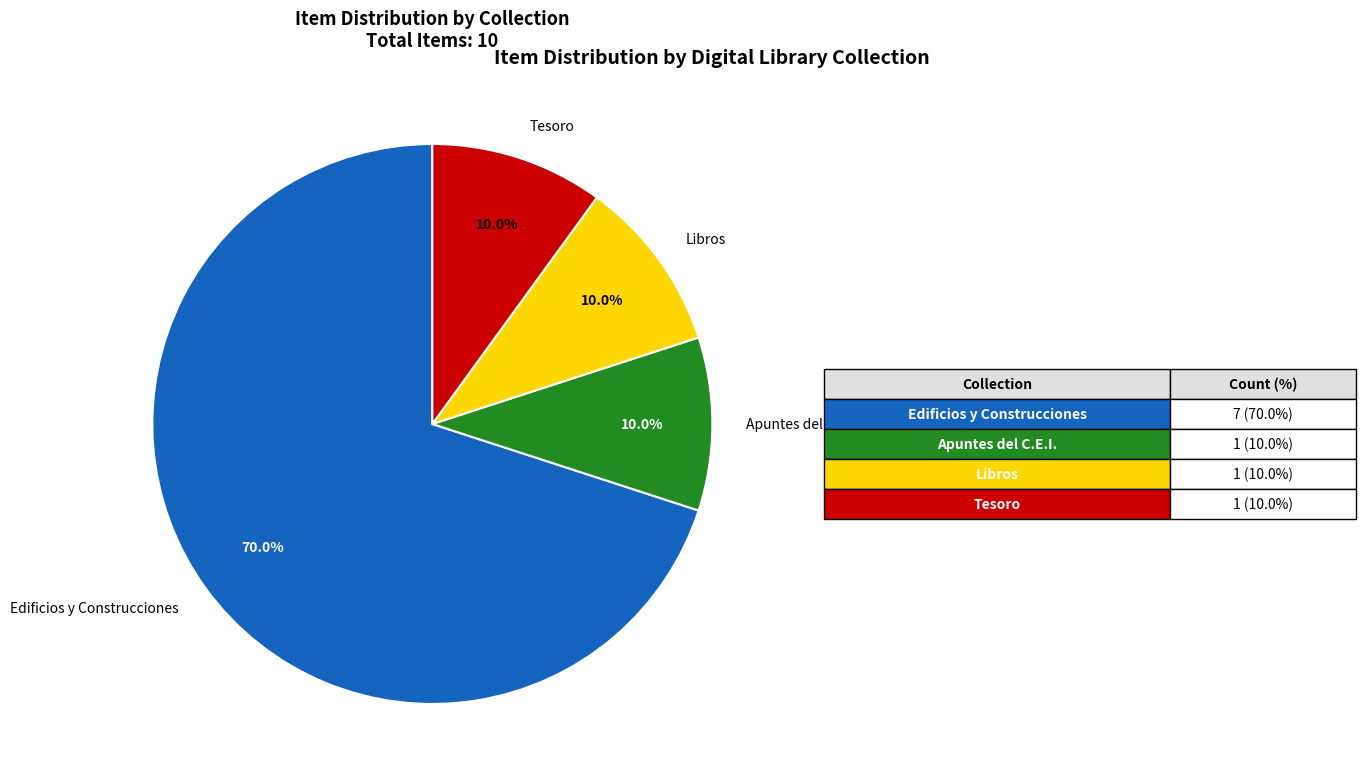

Count the number of slices in the pie.

4